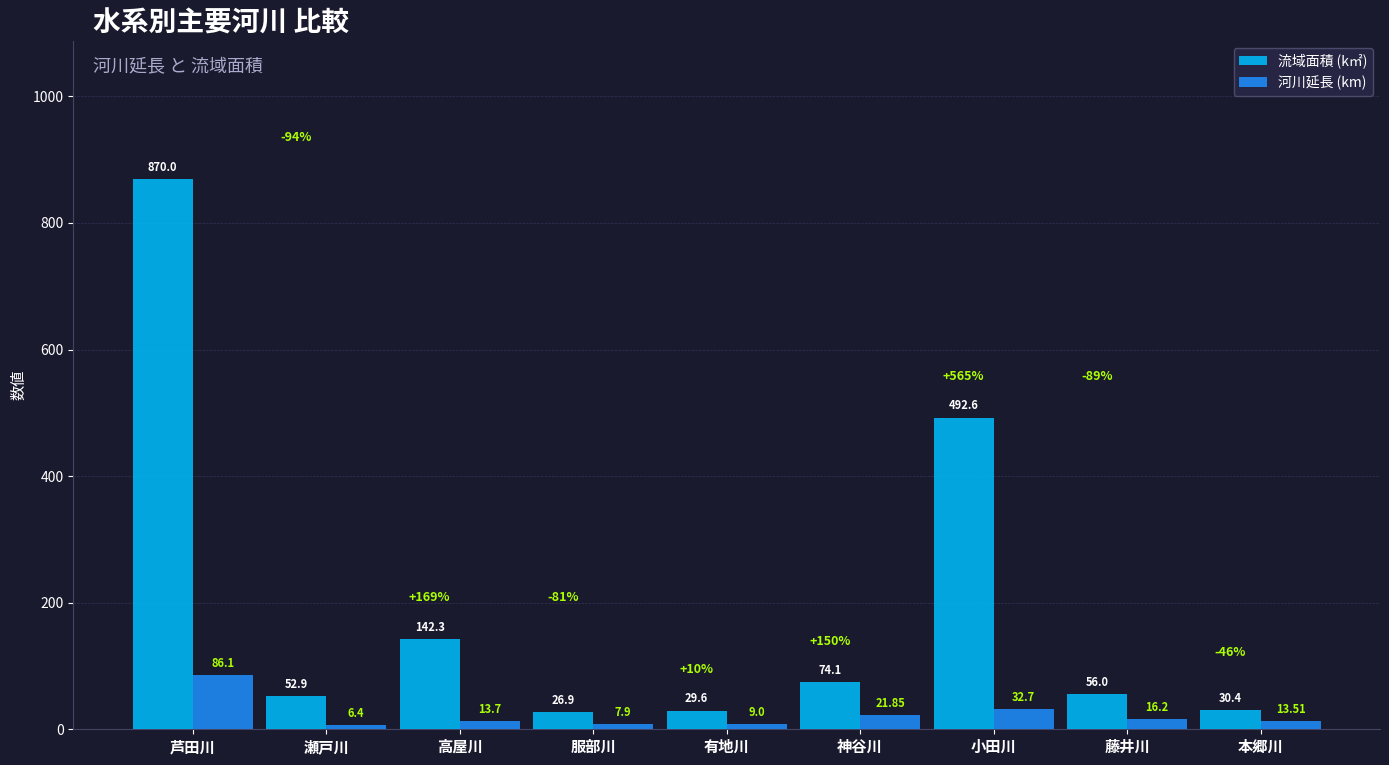

What is the approximate value of 流域面積 (k㎡) at 有地川?

29.6